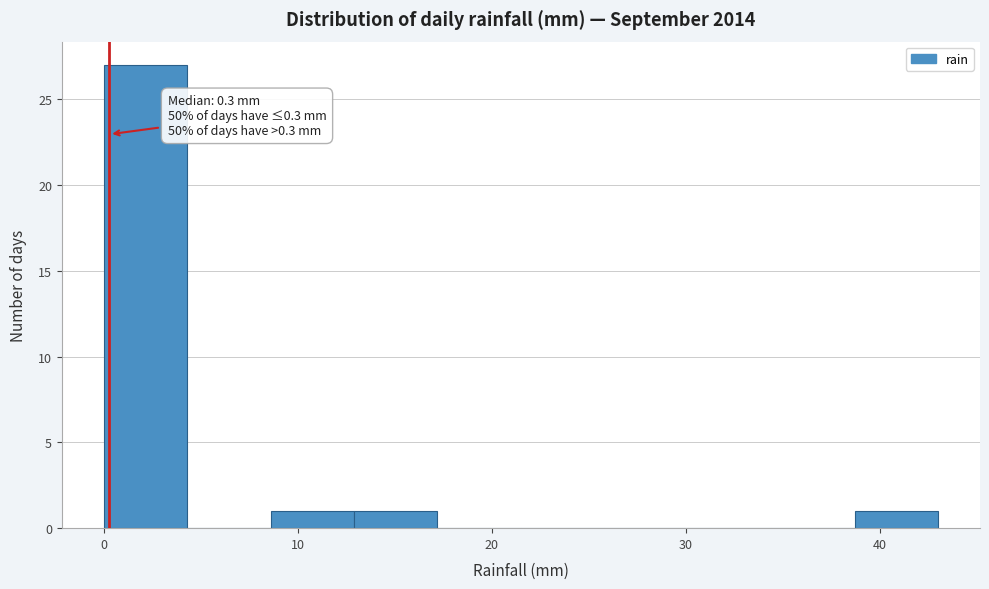

Over which range of the x-axis is the bar tallest?

0.0 to 4.3